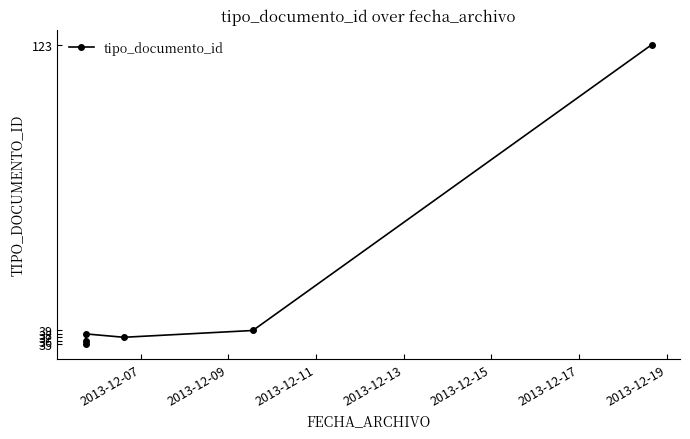

Between 2013-12-07 and 2013-12-09, which is larger?

2013-12-09